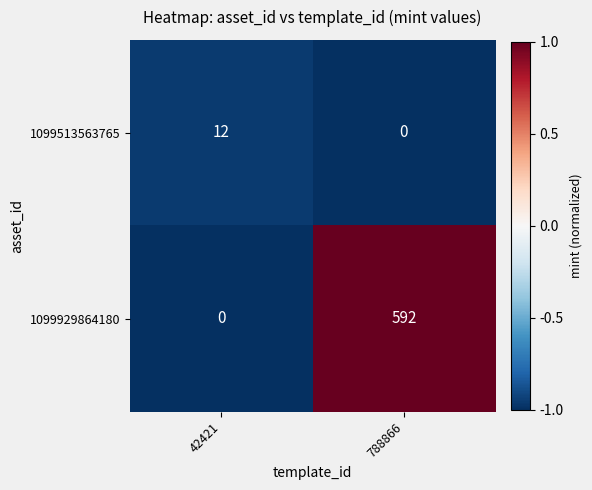

List the labels in order of 1099929864180 value, smallest first.

42421, 788866